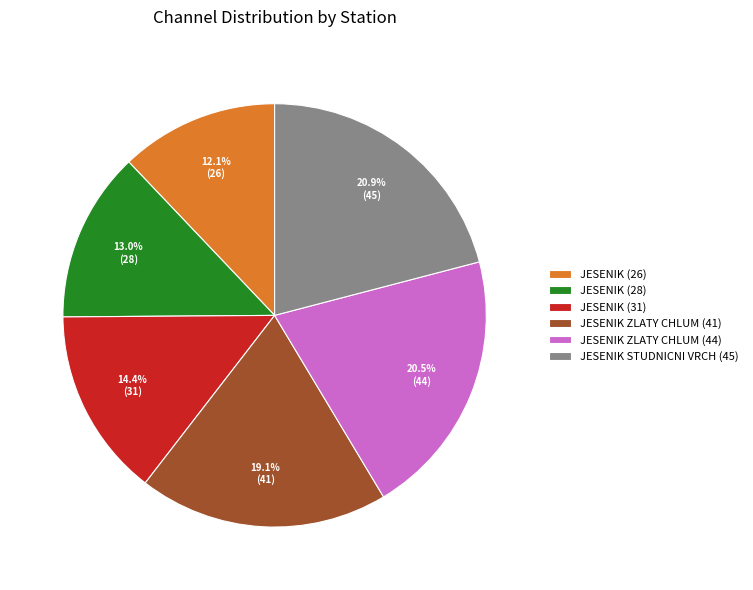

Do JESENIK (31) and JESENIK (26) together represent more than half of the pie?

No